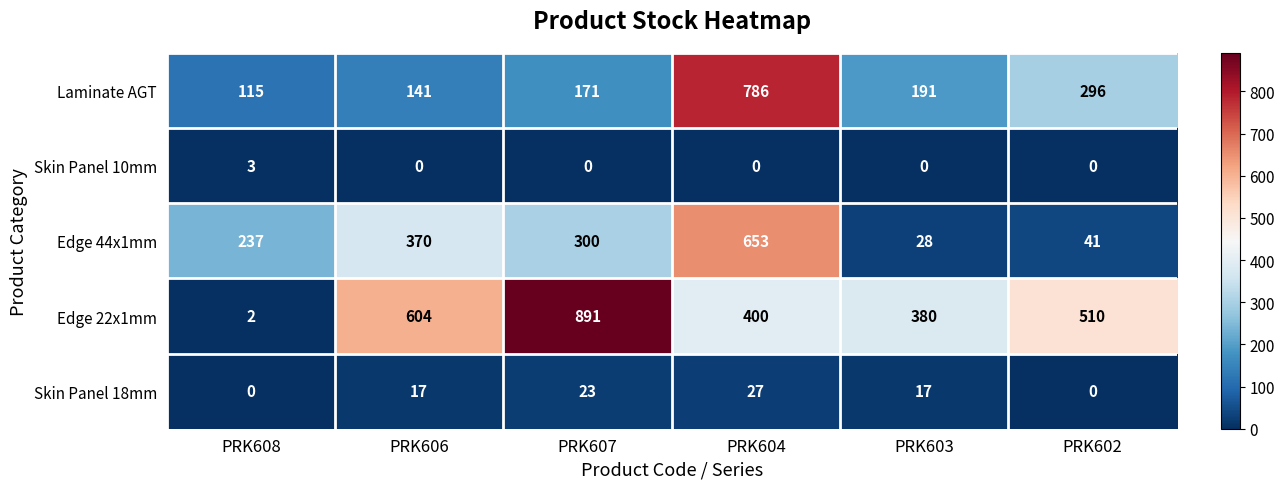

At which category is the sum across all series the highest?

PRK604